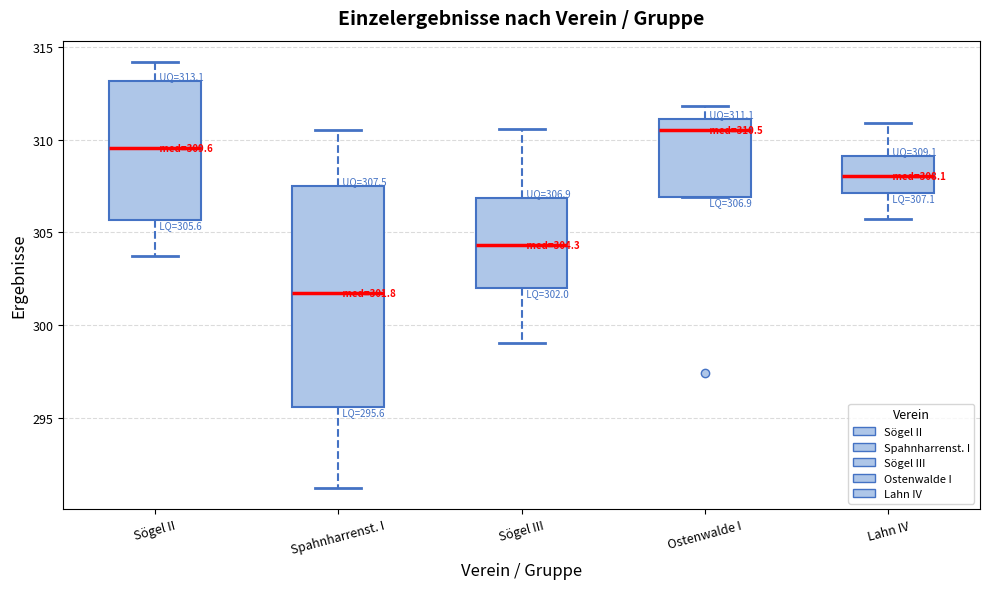

Comparing the boxes themselves (not the whiskers), which one is the tallest?

Spahnharrenst. I